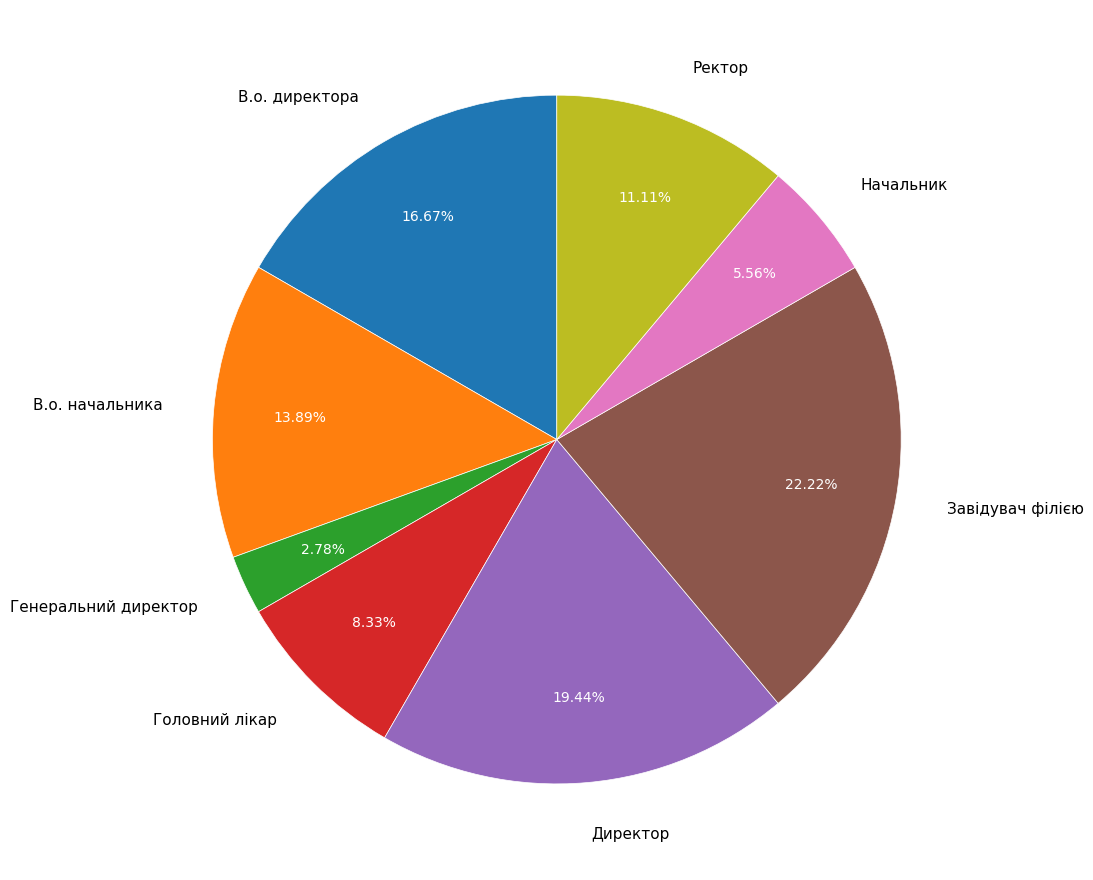

Does В.о. начальника account for over 50% of the chart?

No